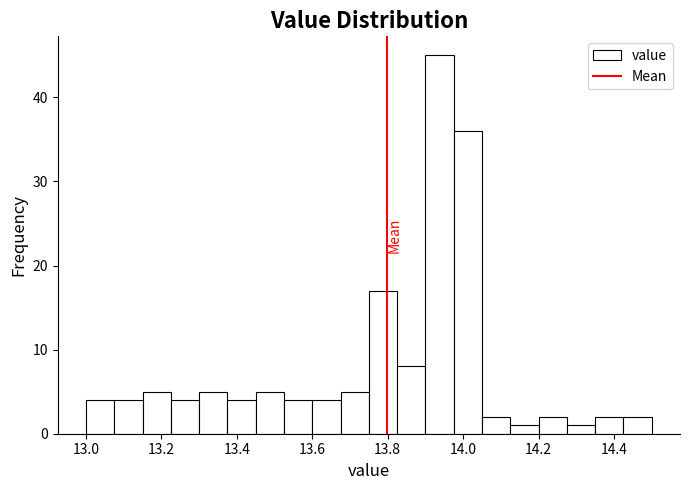

Read against the x-axis, roughly where is the centre of the tallest bar?

13.94